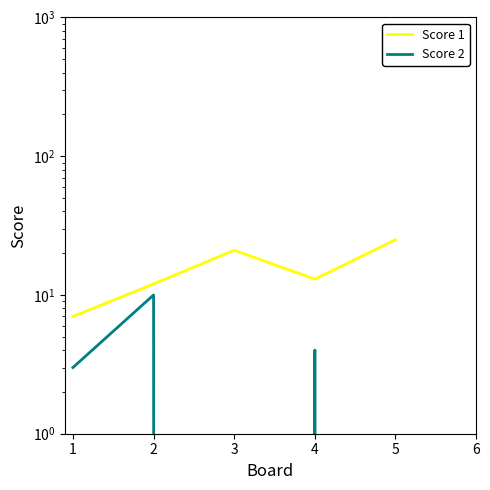

How many data points in Score 1 are above 13?

2